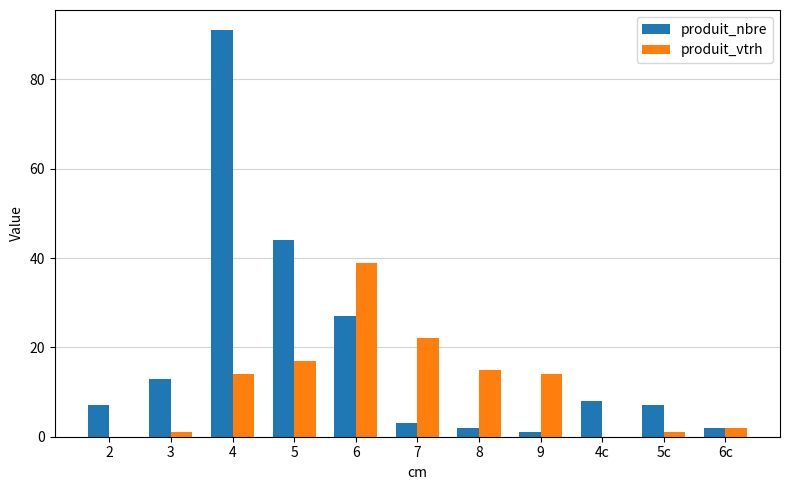

Which series changed the most between 3 and 4?

produit_nbre